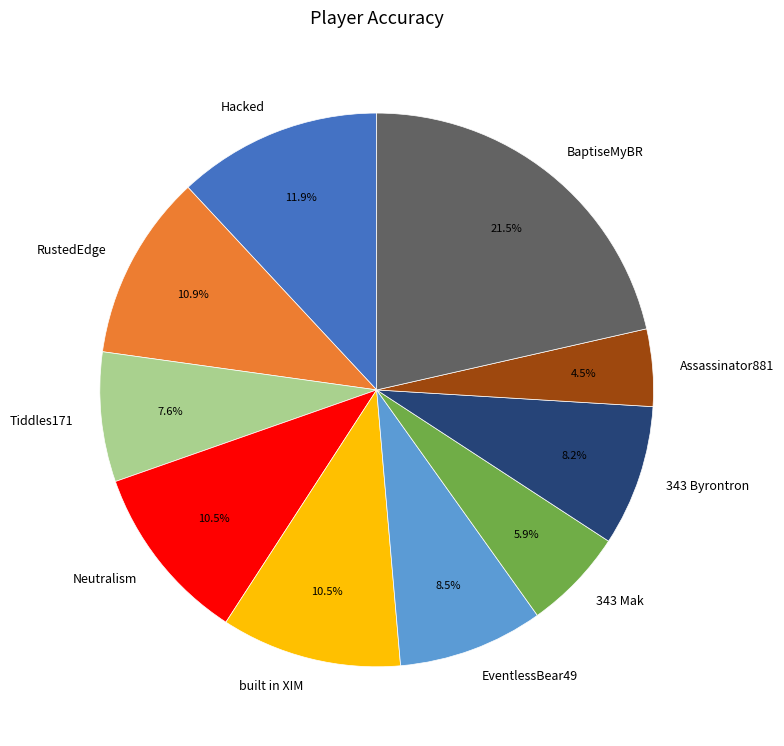

How many slices are in this pie chart?

10